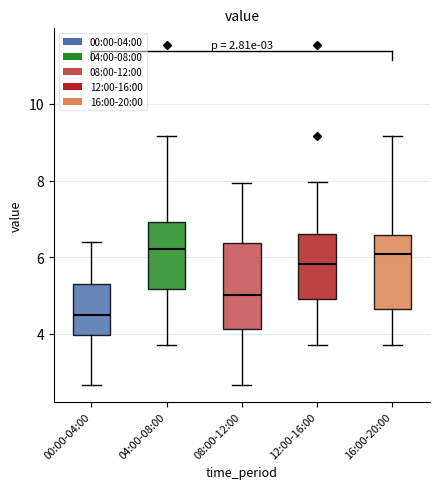

Which box's median line is the lowest?

00:00-04:00